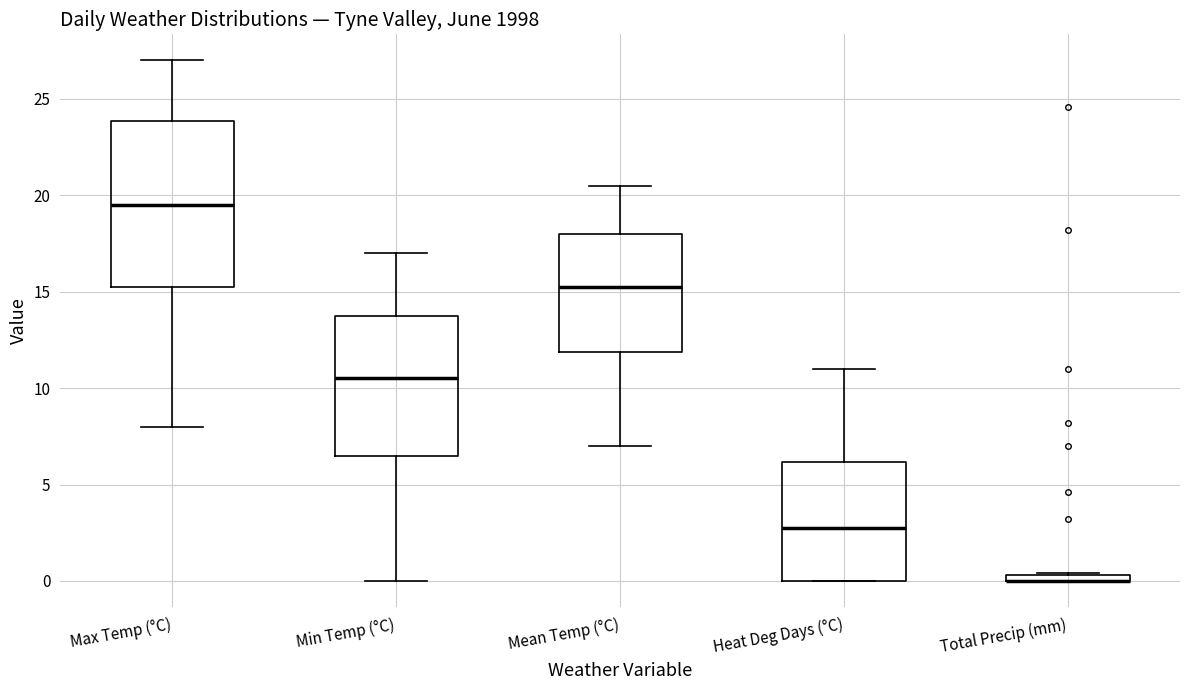

Which box is the tallest, from its lower edge to its upper edge?

Max Temp (°C)